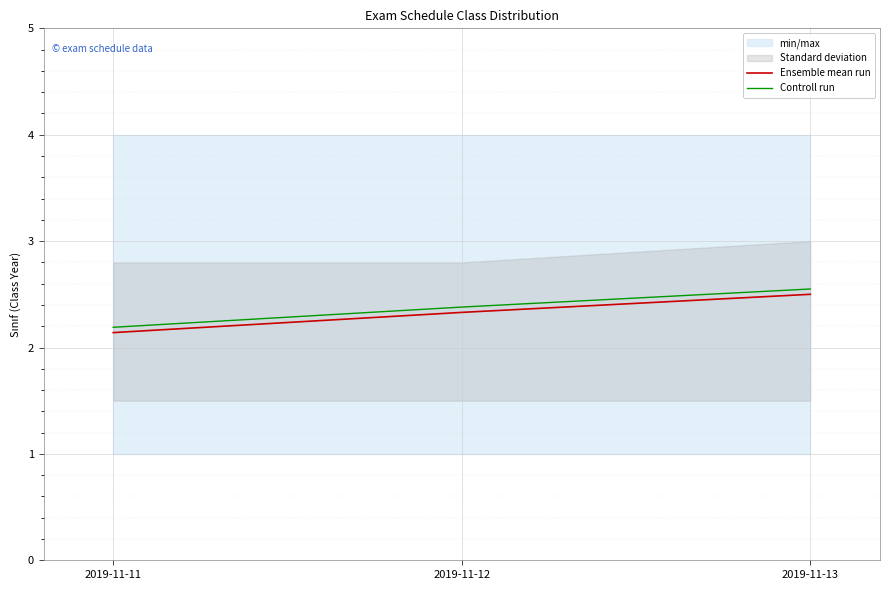

What is the average value of the Ensemble mean run series?

2.3